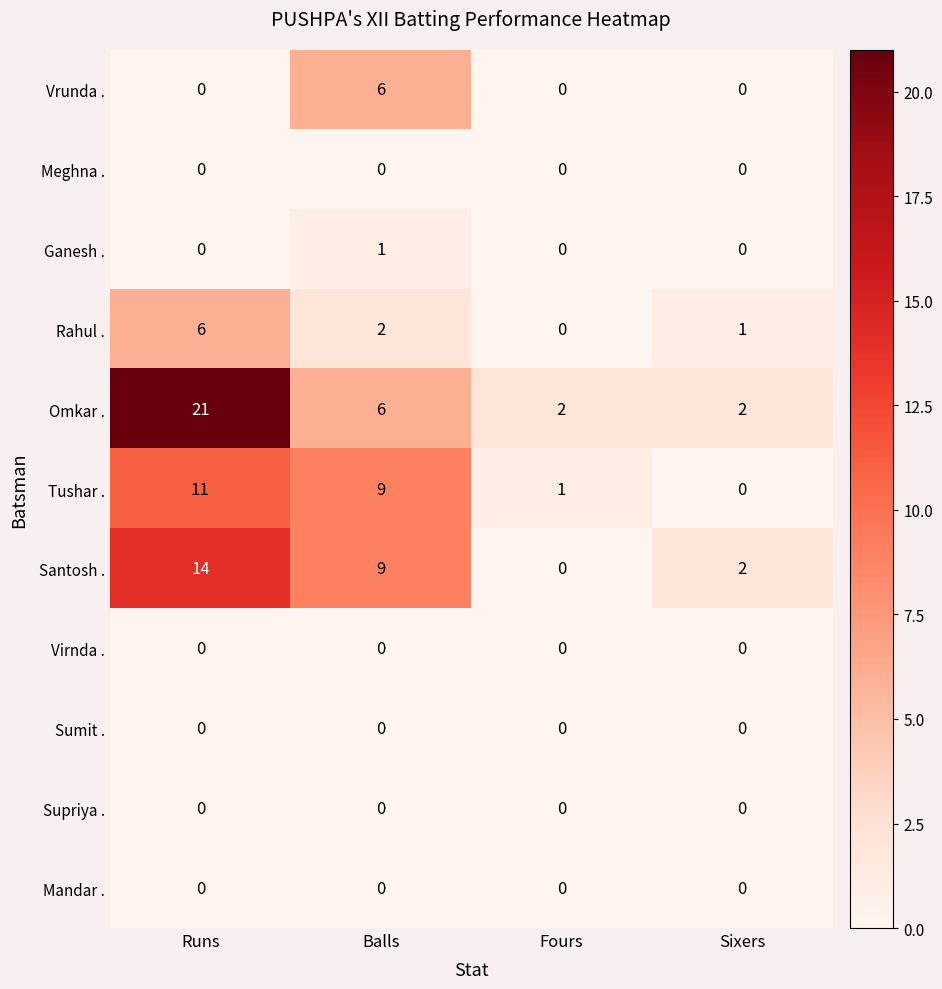

Count the Vrunda . values in the range 0 to 6.

4